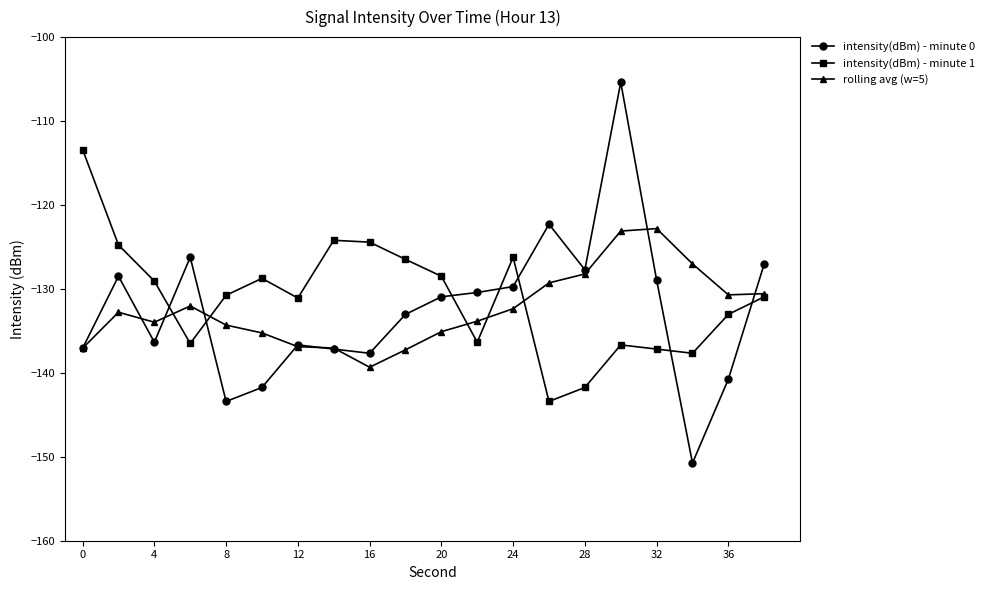

True or false: intensity(dBm) - minute 0 has more than 2 interior local peaks.

True